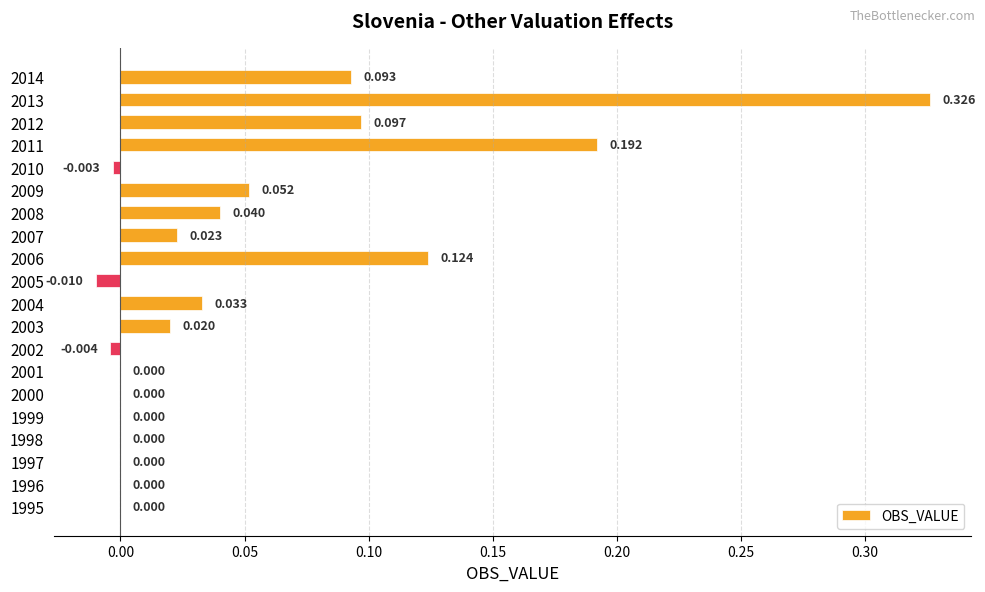

Count the number of data series in this chart.

1